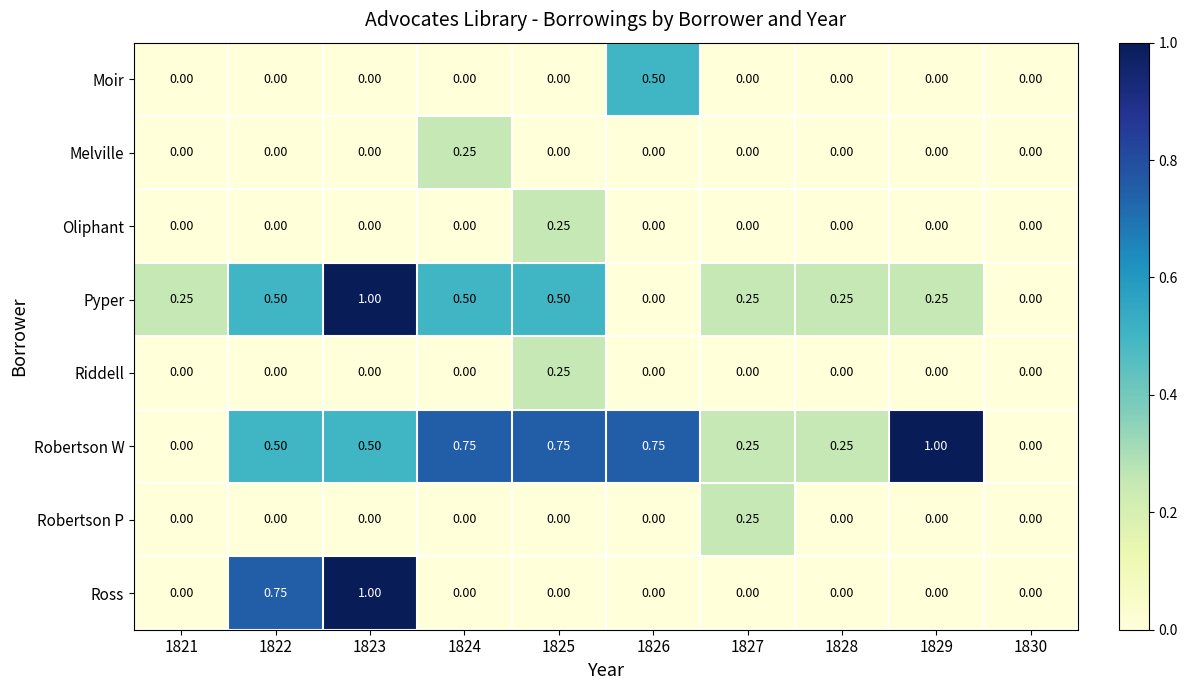

Which series changed the most between 1822 and 1825?

Ross